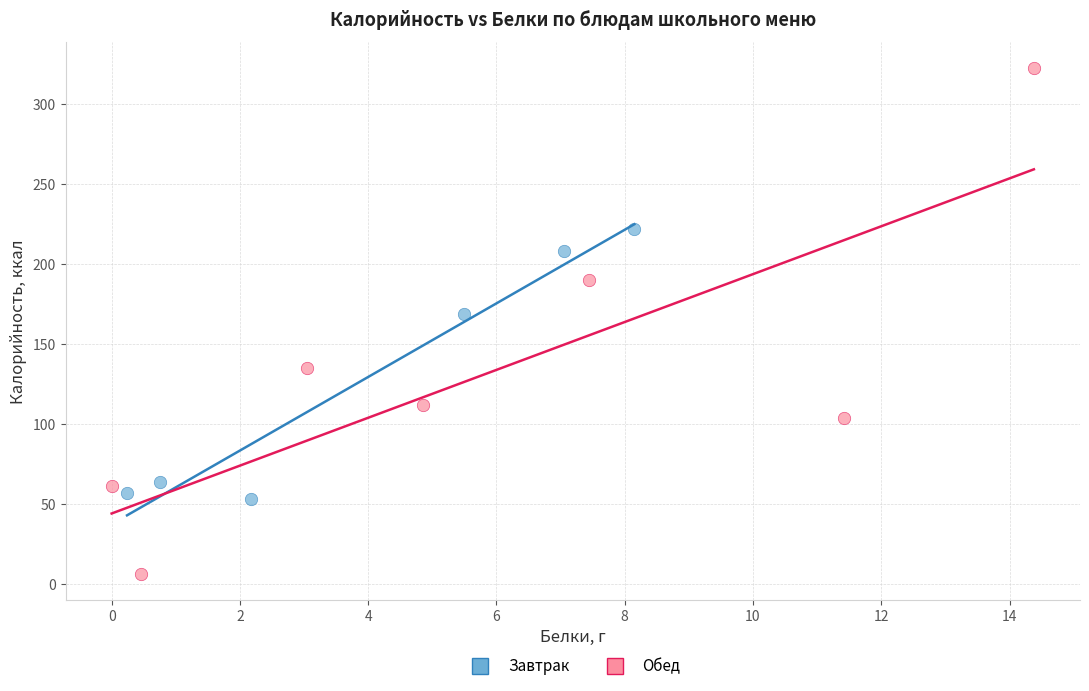

Which series reaches the minimum Y coordinate?

Обед